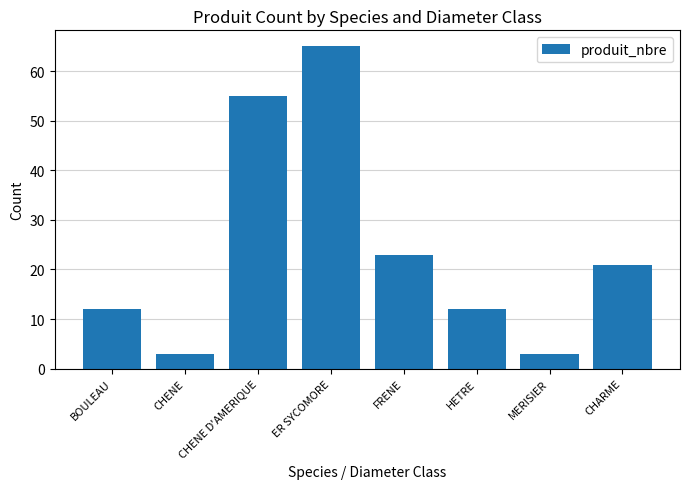

At which label is the value closest to 34?

FRENE